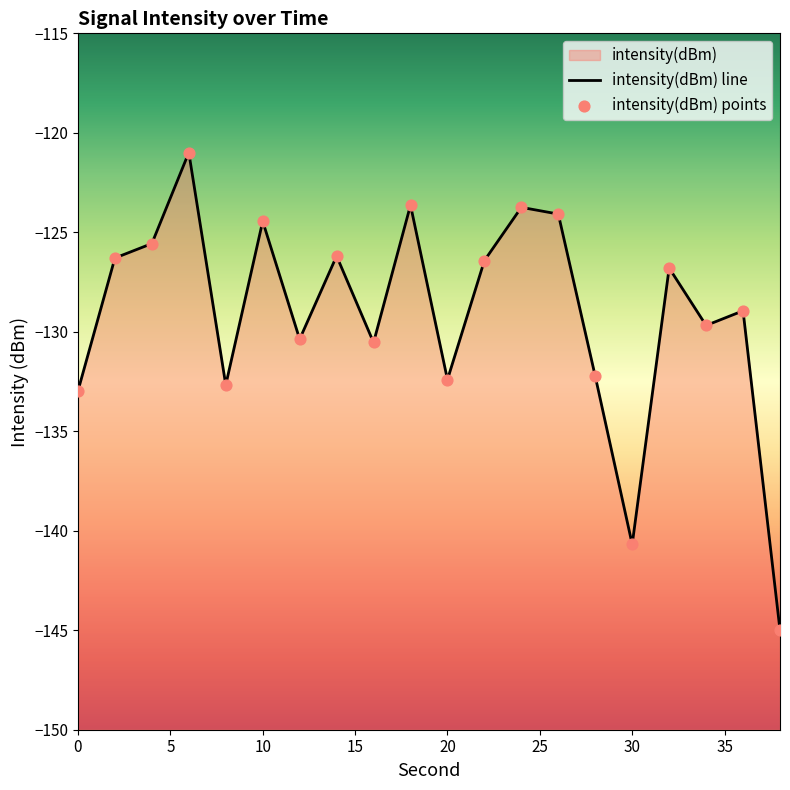

Which series contains the highest Y value?

intensity(dBm) line